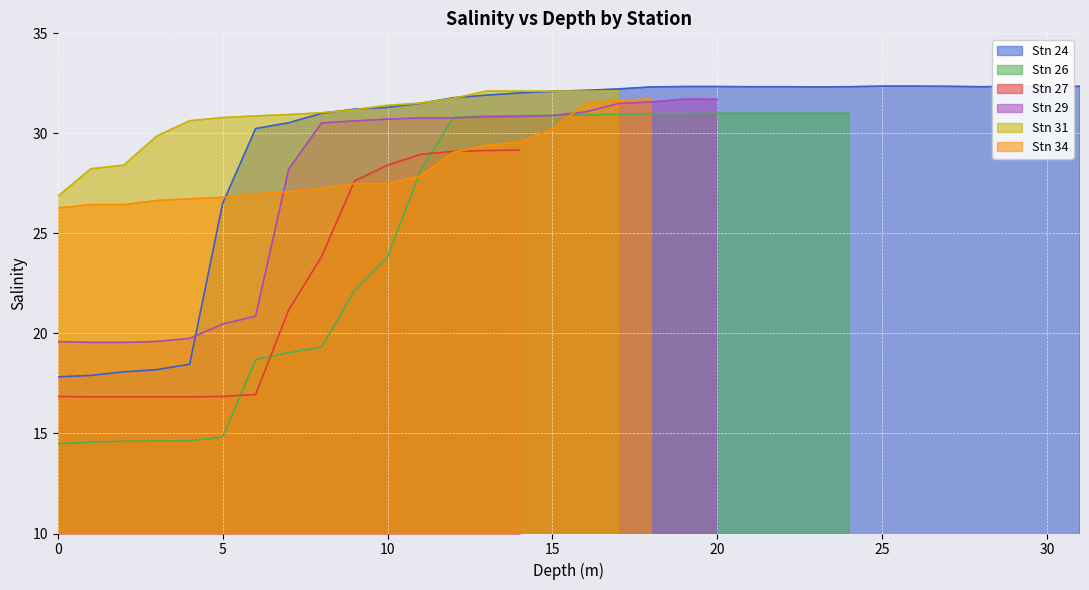

What is the maximum value for Stn 24?

32.4